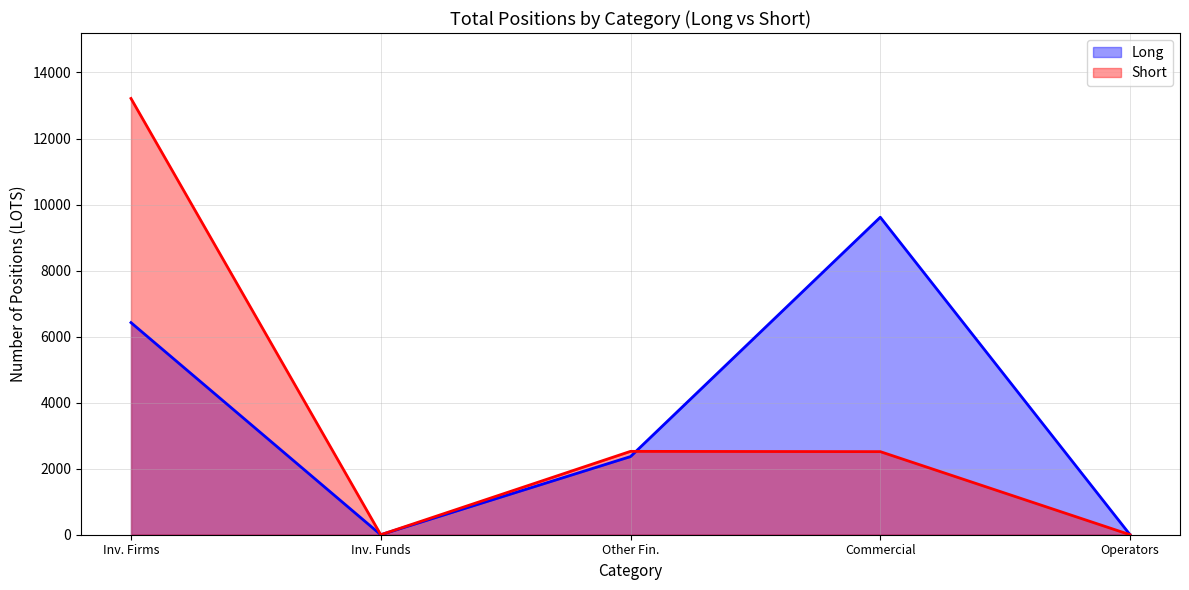

At which category does the chart reach its peak across all series?

Inv. Firms